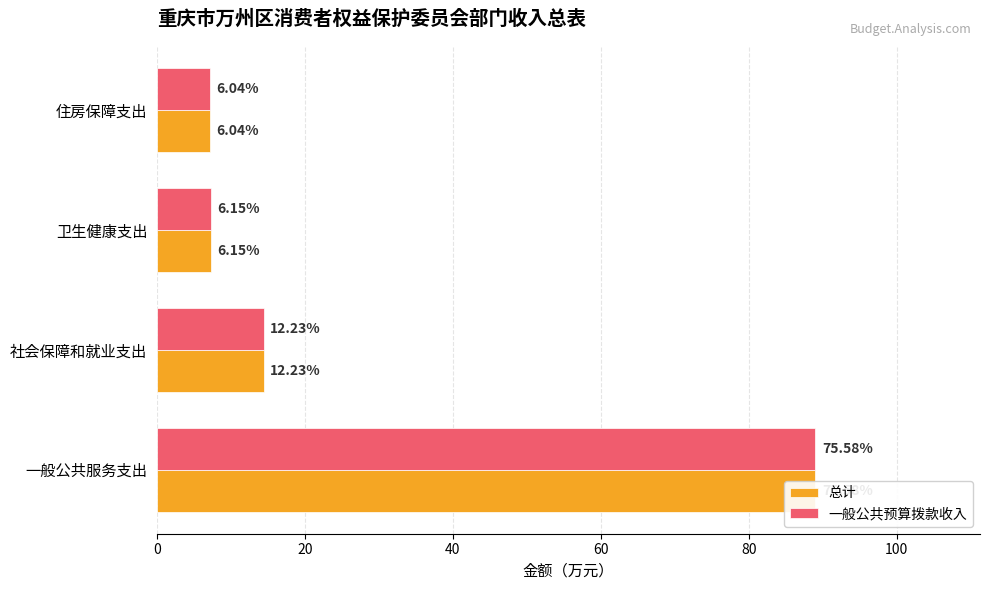

What is the highest value of the 一般公共预算拨款收入 series?

89.0